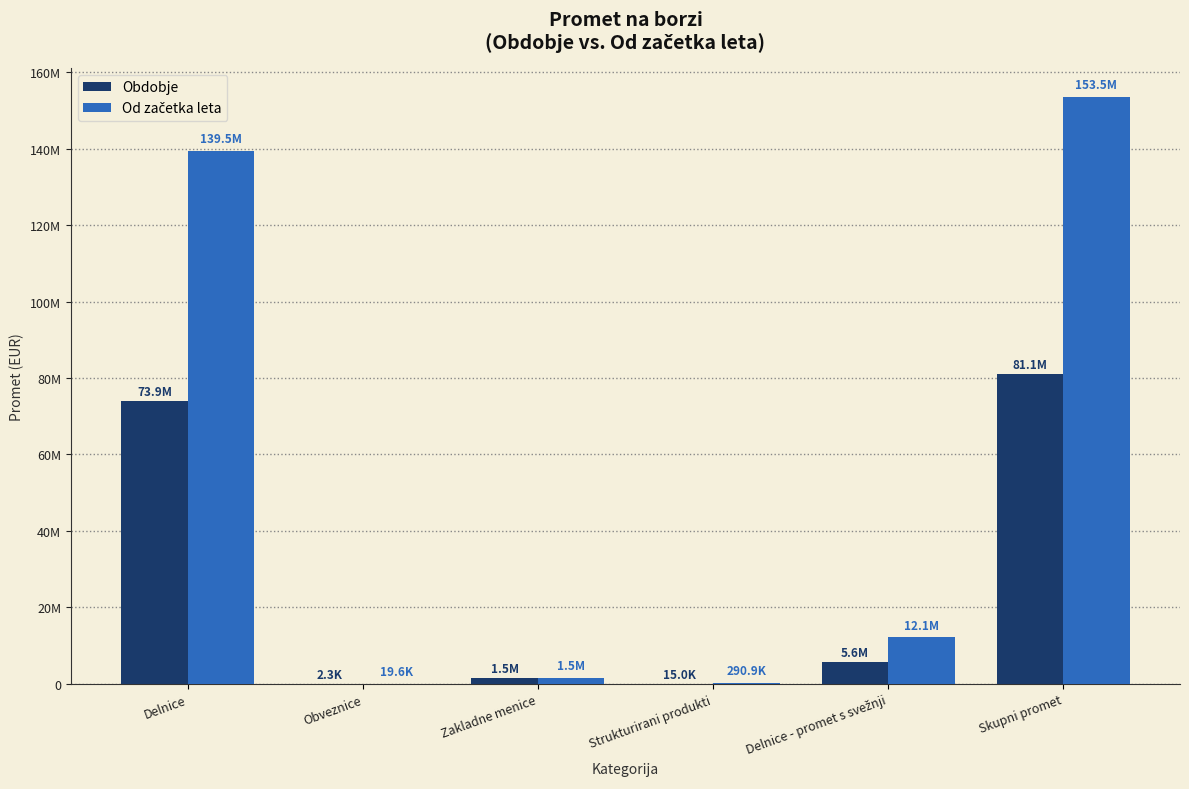

Are the bars horizontal?

No